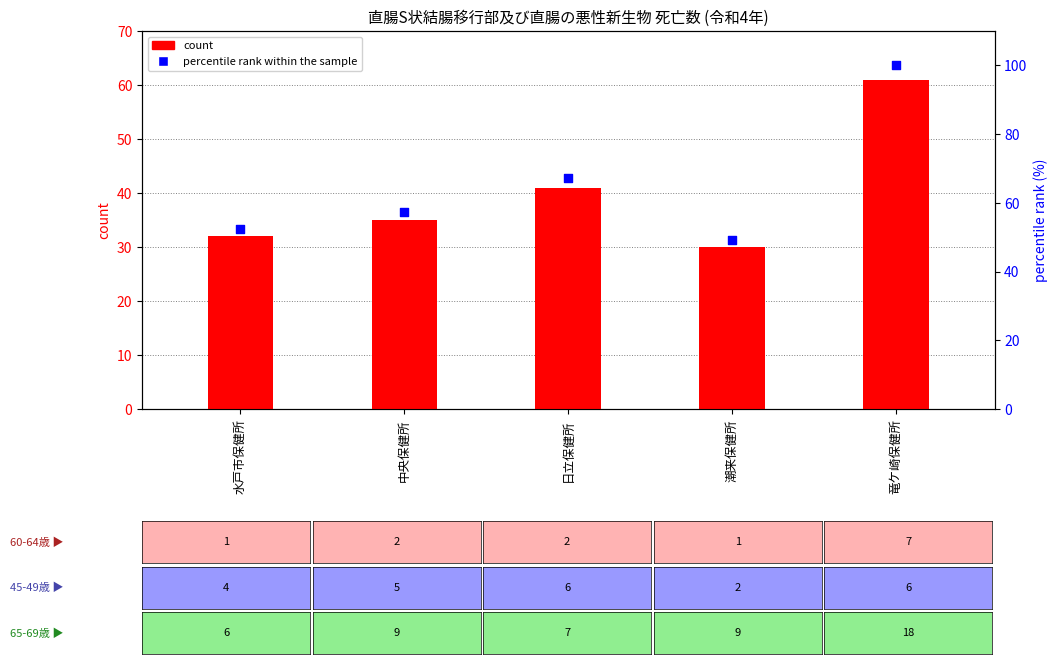

Is the value of percentile rank within the sample at 竜ケ崎保健所 greater than the value of count at 潮来保健所?

Yes